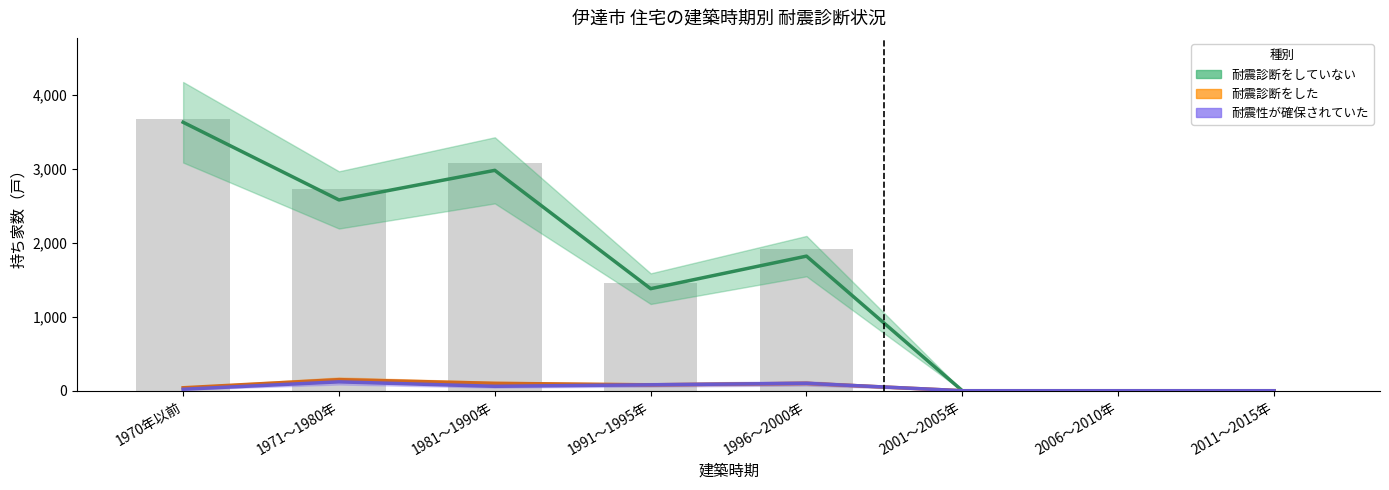

What position from the left is 1996～2000年?

5